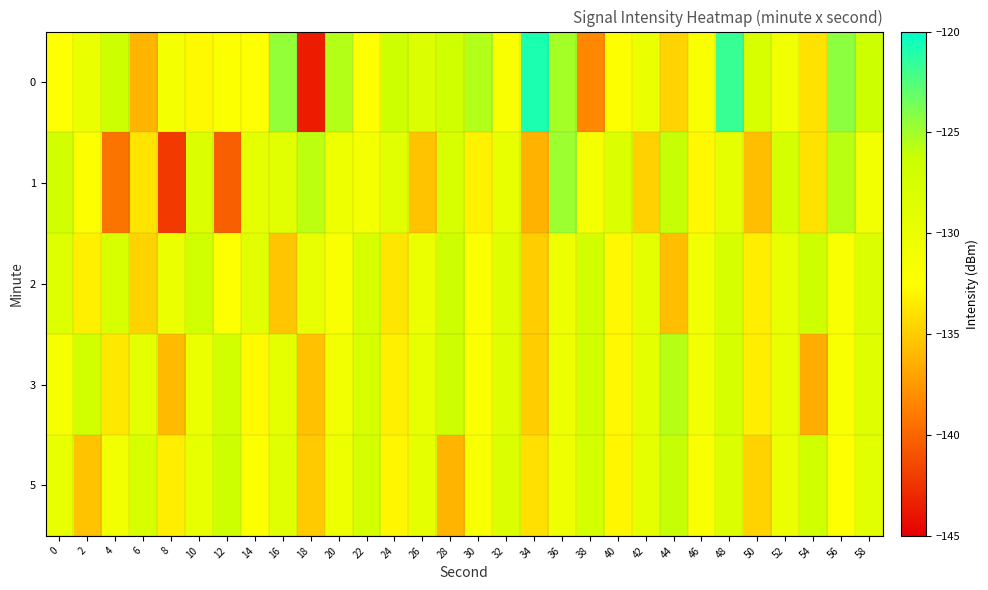

Rank the series at 14 from lowest to highest value.

row_3, row_0, row_4, row_1, row_2